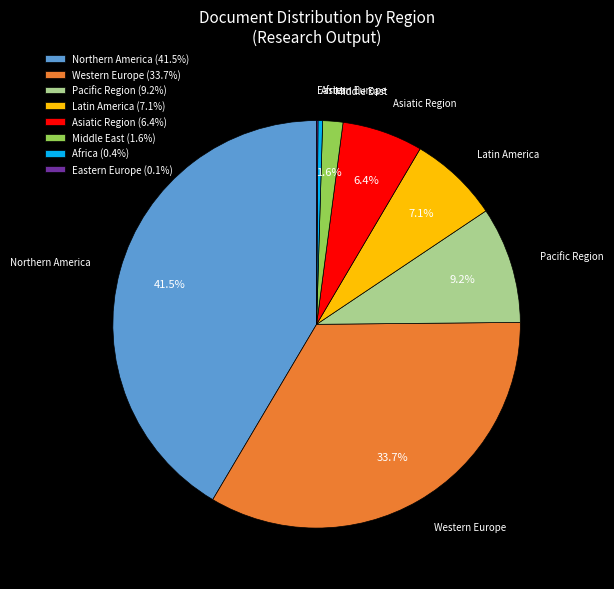

Combined, do Northern America (41.5%) and Latin America (7.1%) account for over 50%?

No